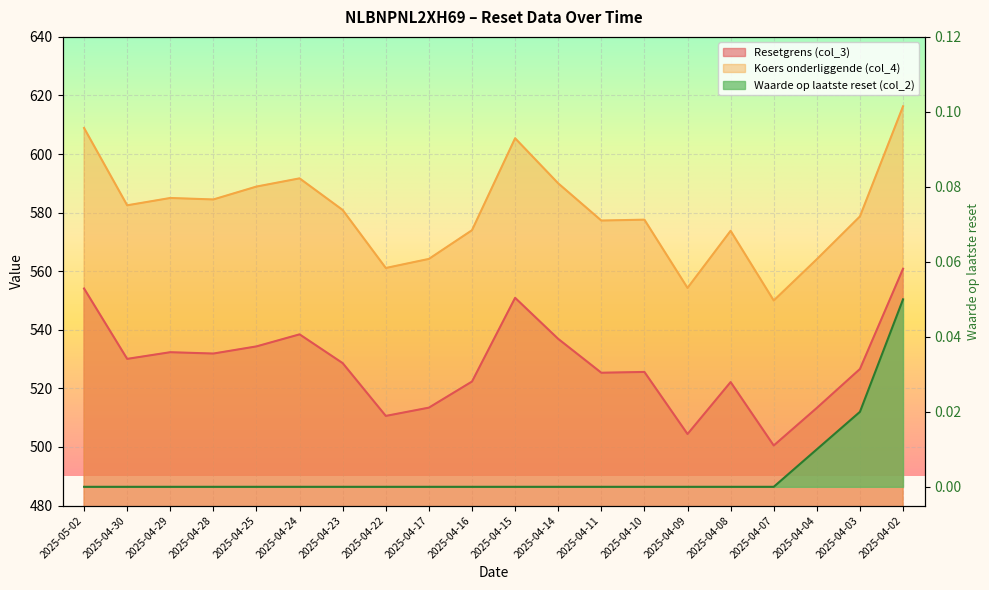

Reading left to right, extract all data points from this chart.

Resetgrens (col_3): 554.1	530.1	532.4	531.9	534.3	538.4	528.6	510.6	513.4	522.3	550.9	536.9	525.3	525.6	504.4	522.2	500.5	513.3	526.6	560.8
Koers onderliggende (col_4): 608.9	582.5	585.0	584.5	588.9	591.7	580.9	561.1	564.2	574.0	605.4	590.0	577.3	577.6	554.3	573.8	550.0	564.1	578.7	616.3
Waarde op laatste reset (col_2): 0.0	0.0	0.0	0.0	0.0	0.0	0.0	0.0	0.0	0.0	0.0	0.0	0.0	0.0	0.0	0.0	0.0	0.0	0.0	0.1